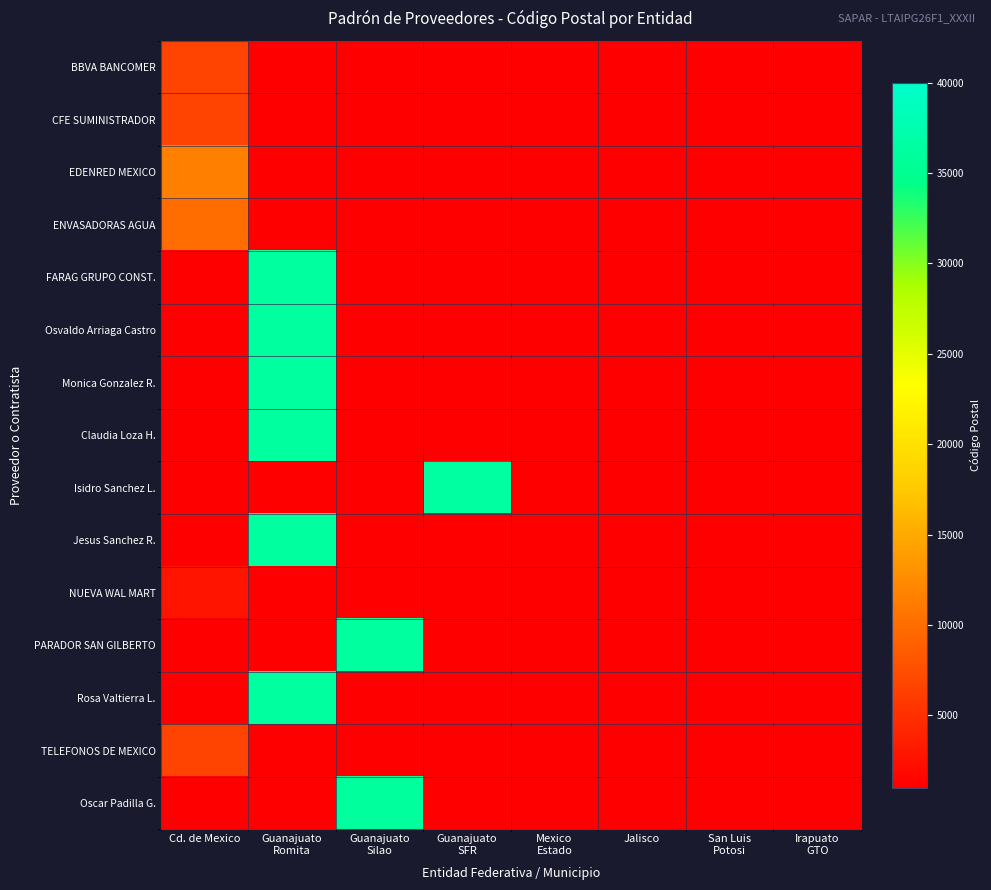

At how many categories does at least one series exceed 28350?

3